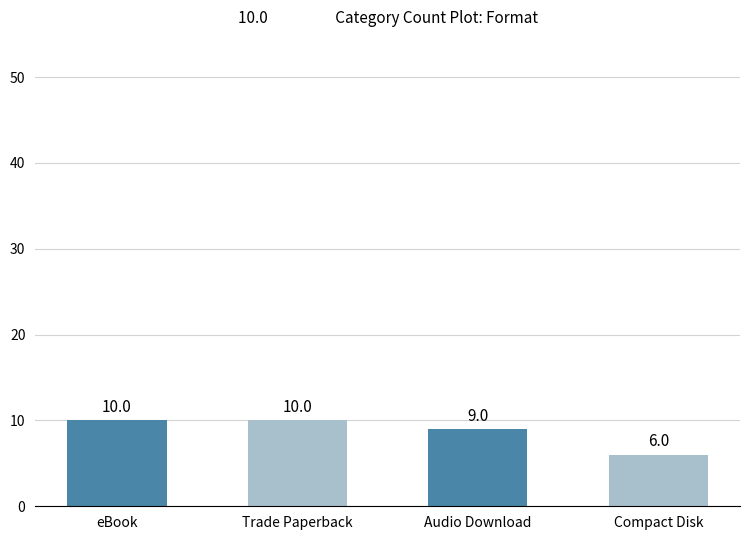

What position from the right is Trade Paperback?

3